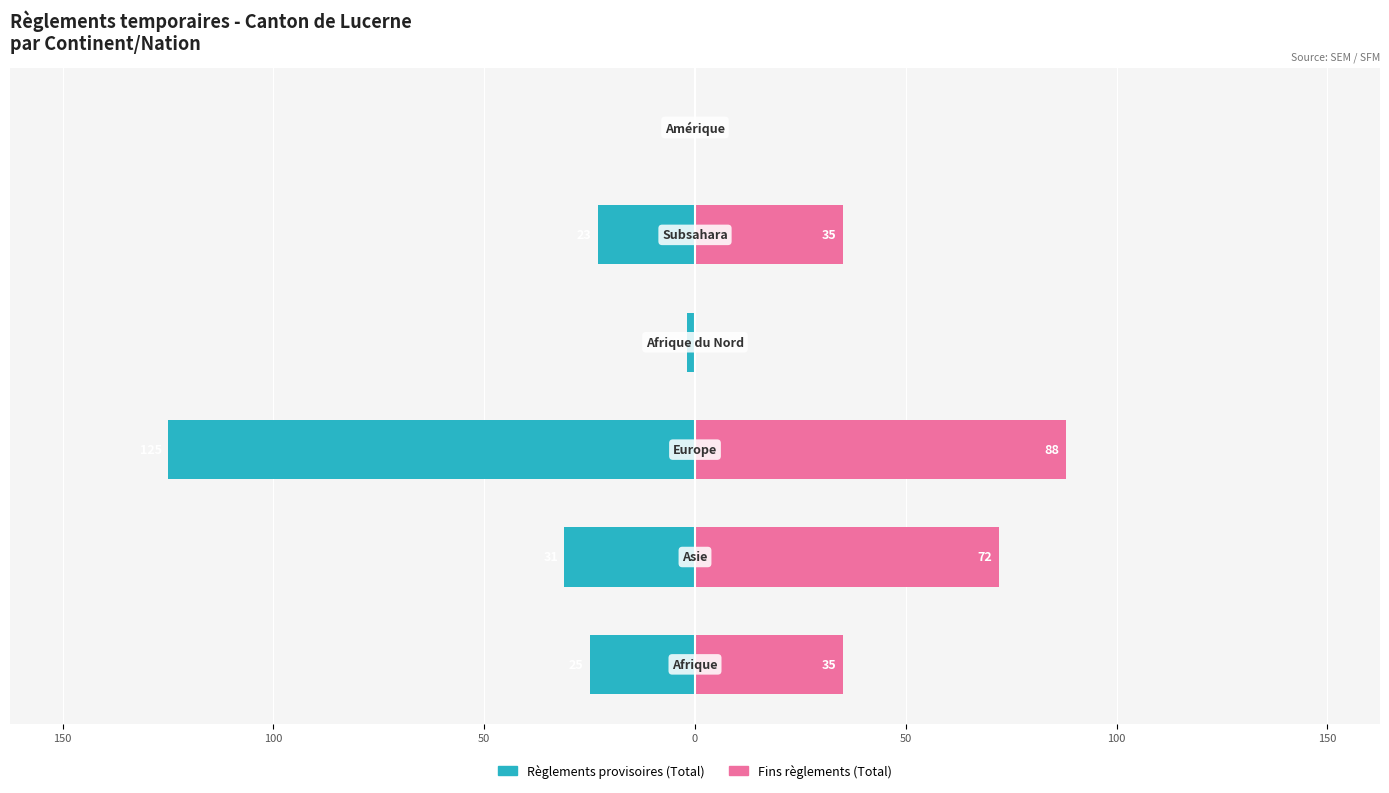

What is the sum of all Fins règlements (Total) values?

230